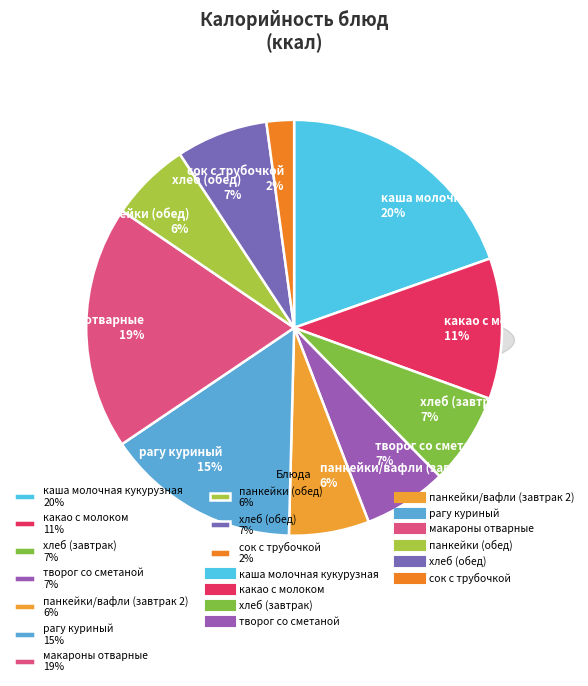

Does творог со сметаной represent more than half of the total?

No